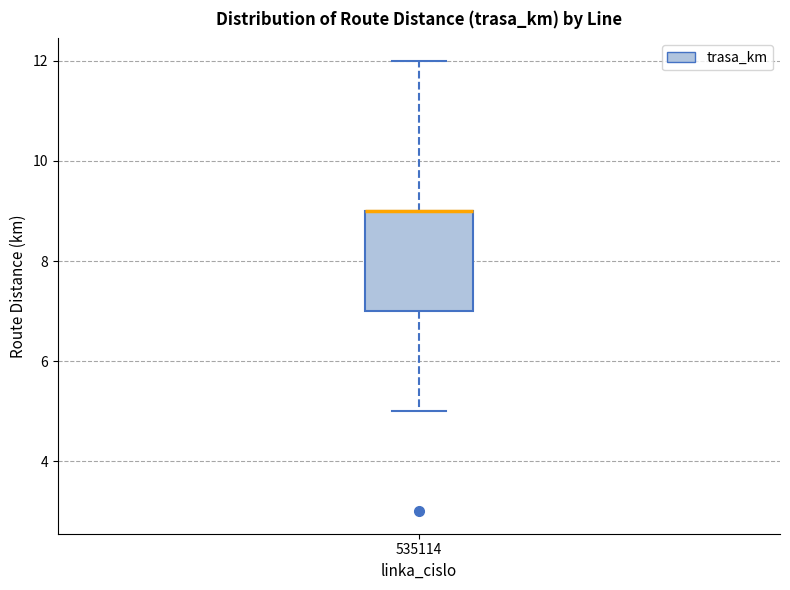

Read this box plot against the y-axis: the position of the median line, the range covered by the box, and the ends of both whiskers. The values are not printed on the chart, so give them approximately, as read against the axis.

median 9 (drawn on the box's upper edge), box 7 to 9, whiskers 5 to 12